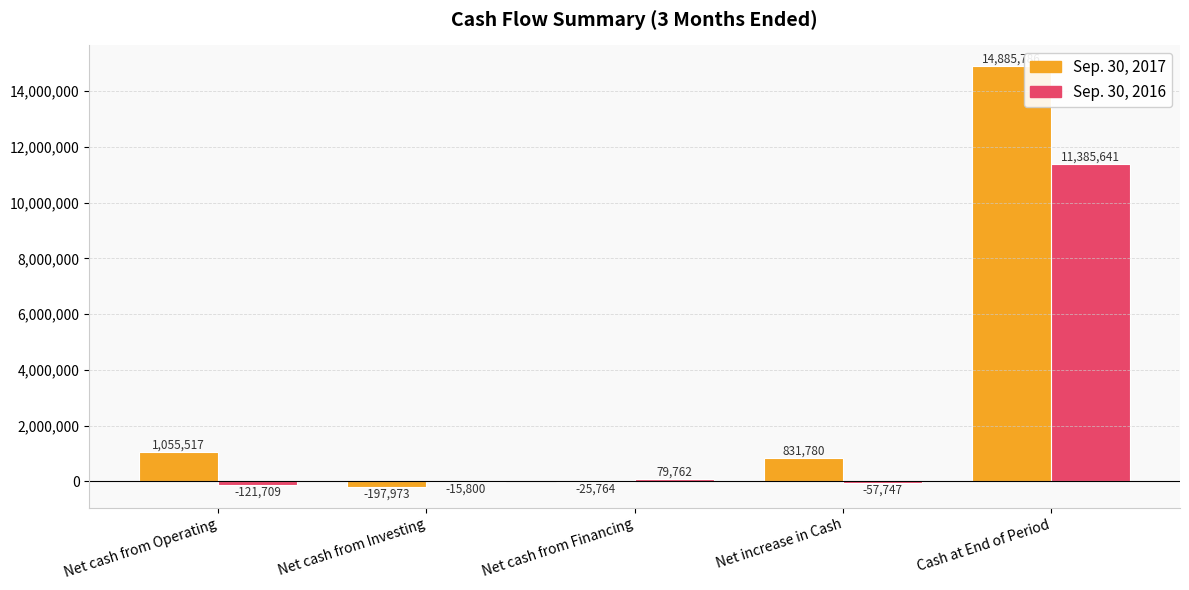

What is the total value across all series at Net cash from Operating?

933808